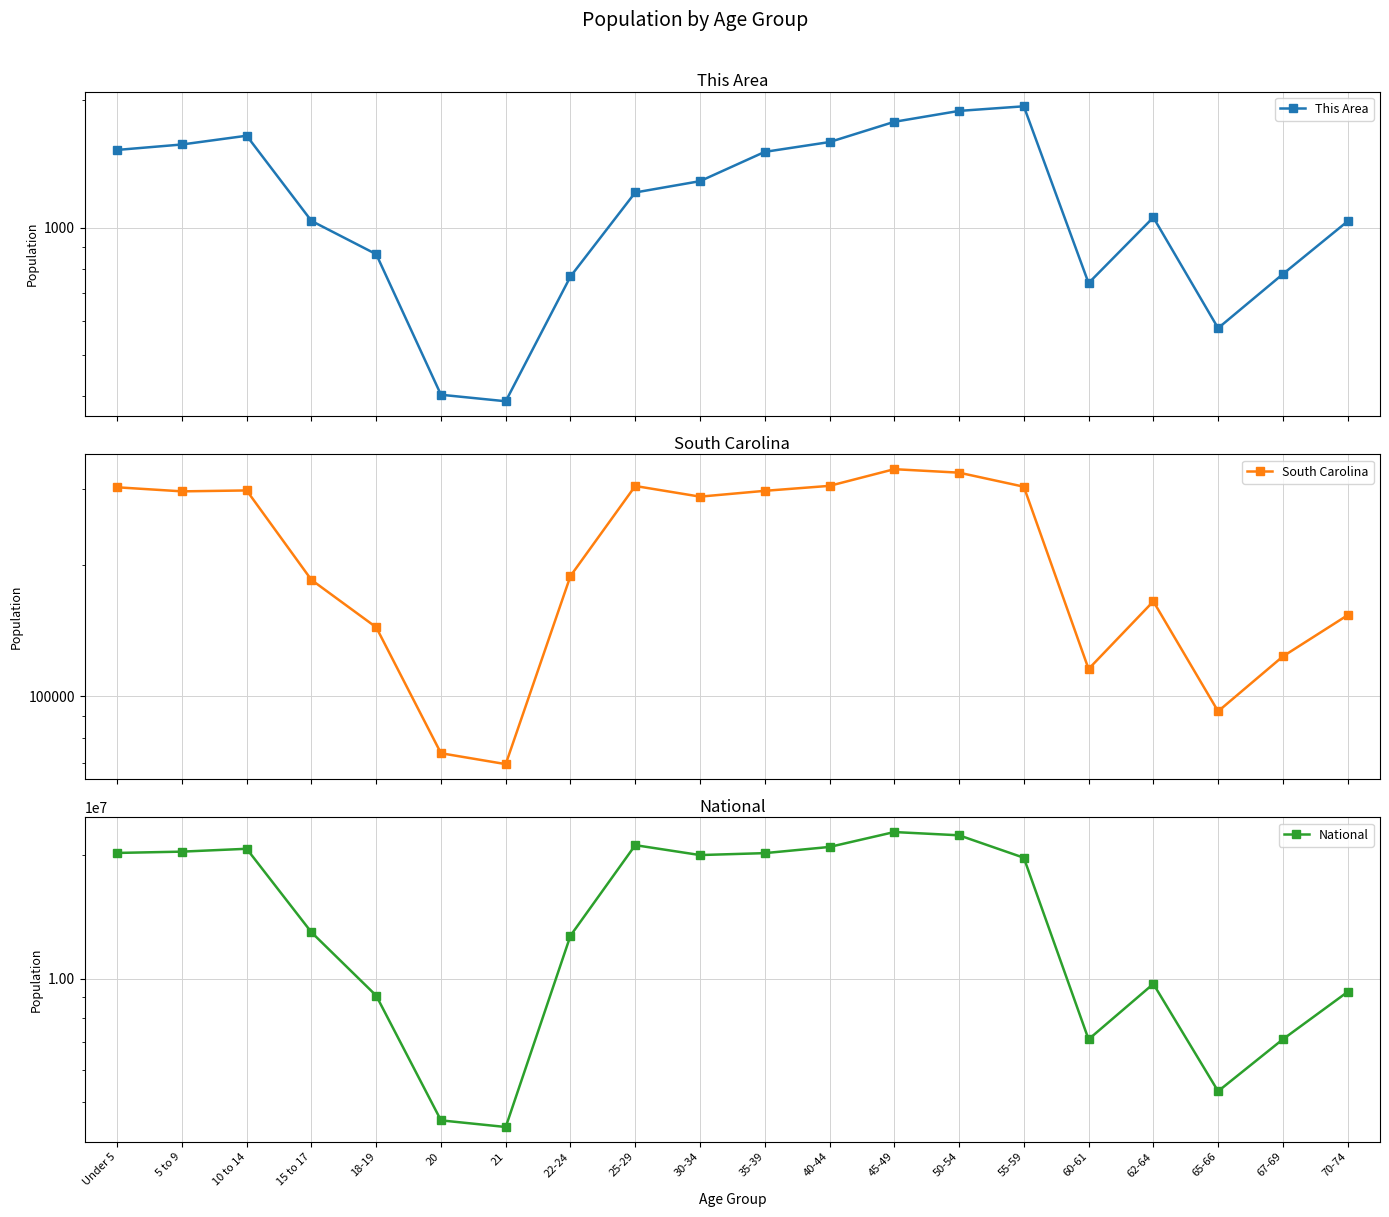

Which category has the highest value across all series?

45-49